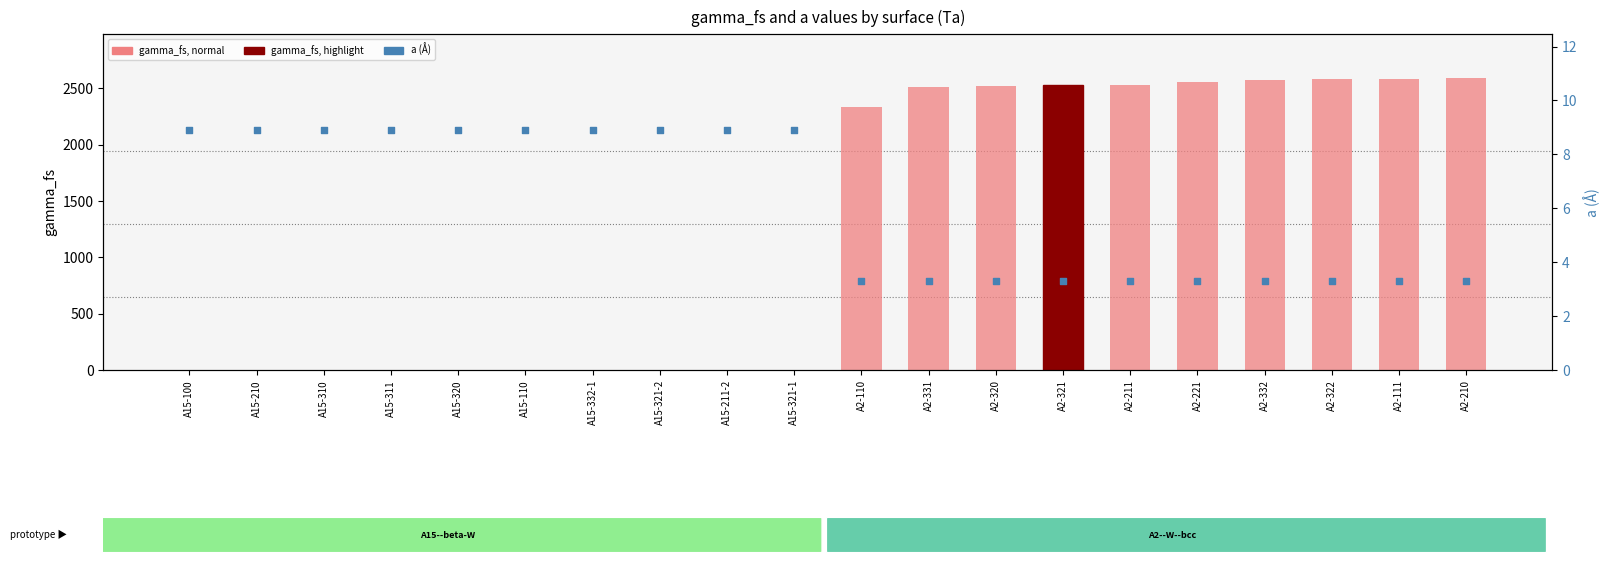

Which series reaches the minimum Y coordinate?

gamma_fs